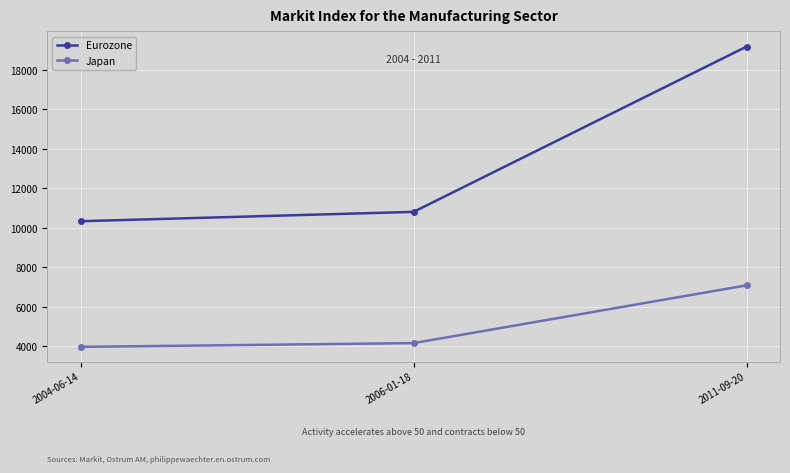

Which series changed the most between 2004-06-14 and 2006-01-18?

Eurozone